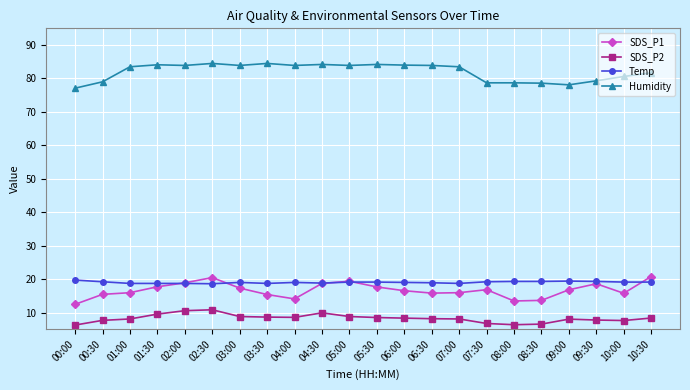

How many lines are shown in the chart?

4